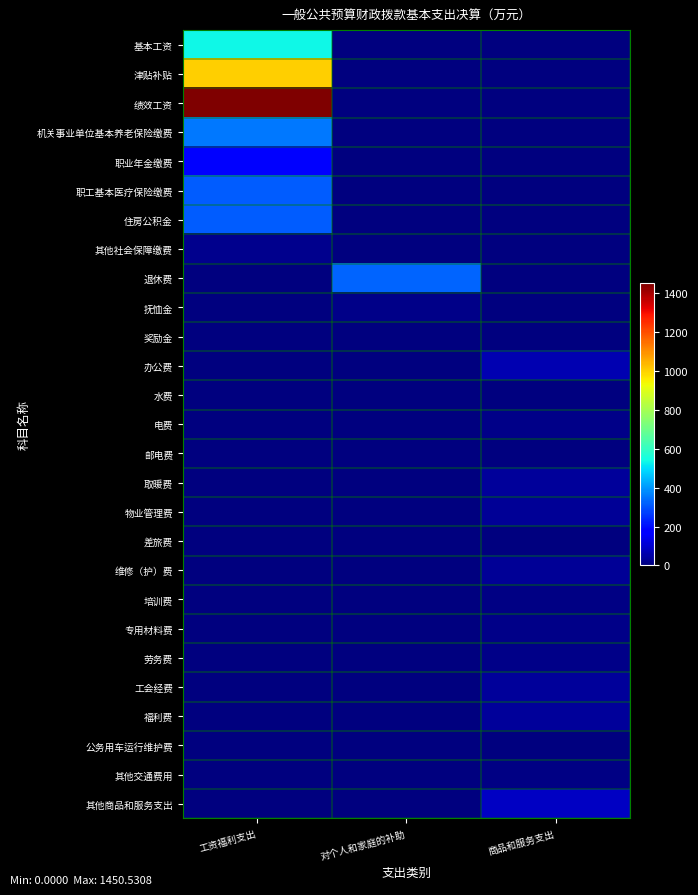

Which series has the largest range (max minus min)?

绩效工资